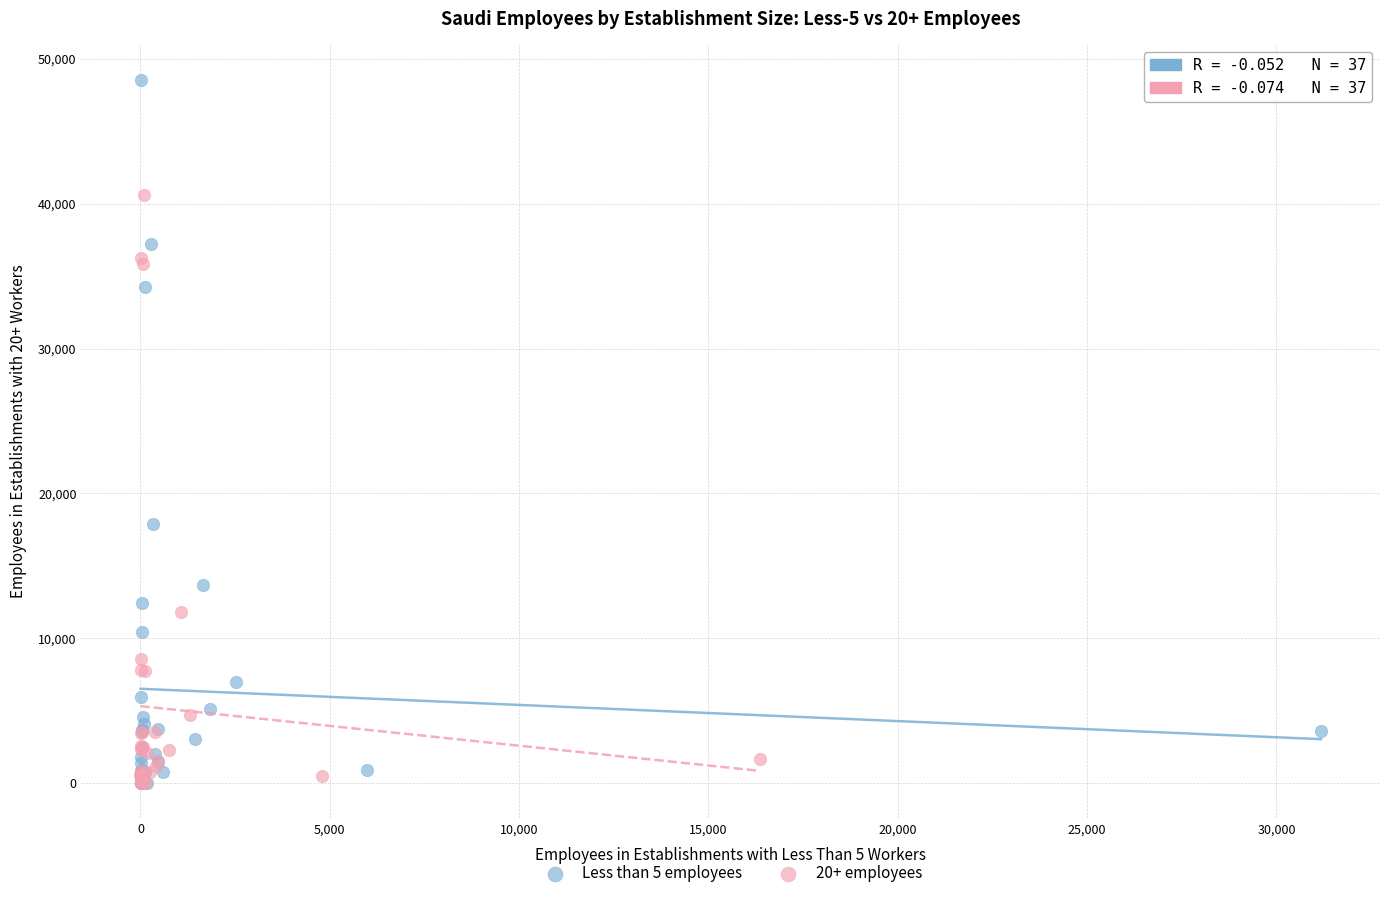

Which series has the widest spread of Y values?

Less than 5 employees